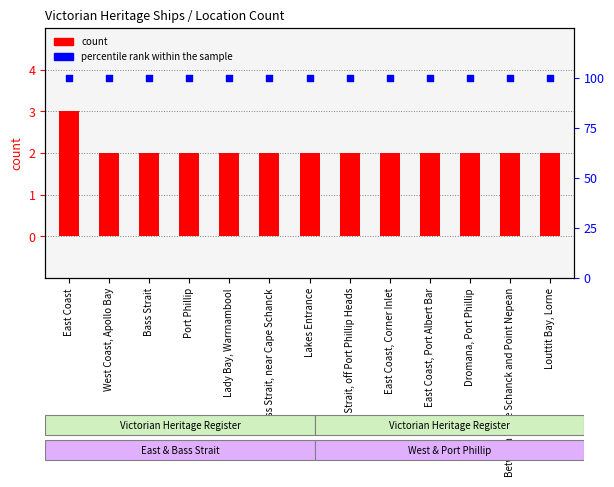

Which series reaches the maximum Y coordinate?

percentile rank within the sample